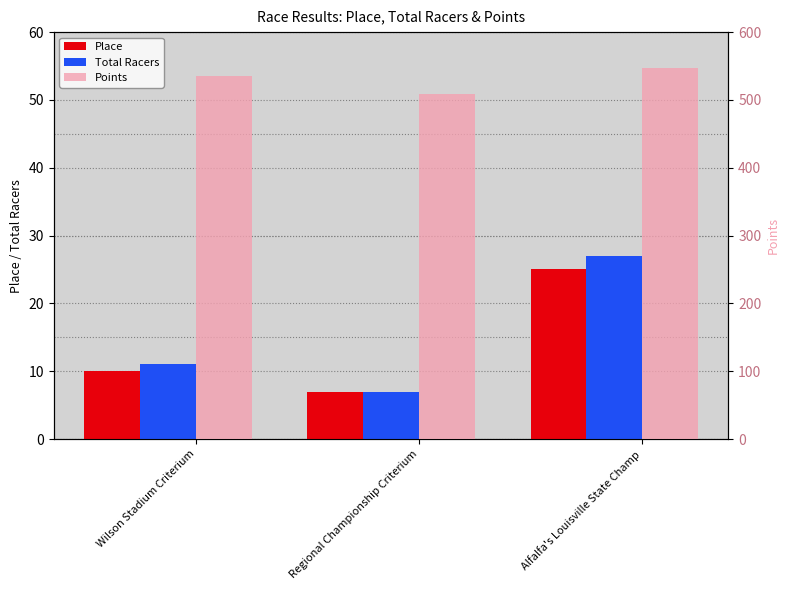

What is the difference between the maximum and minimum values in the Points series?

37.2